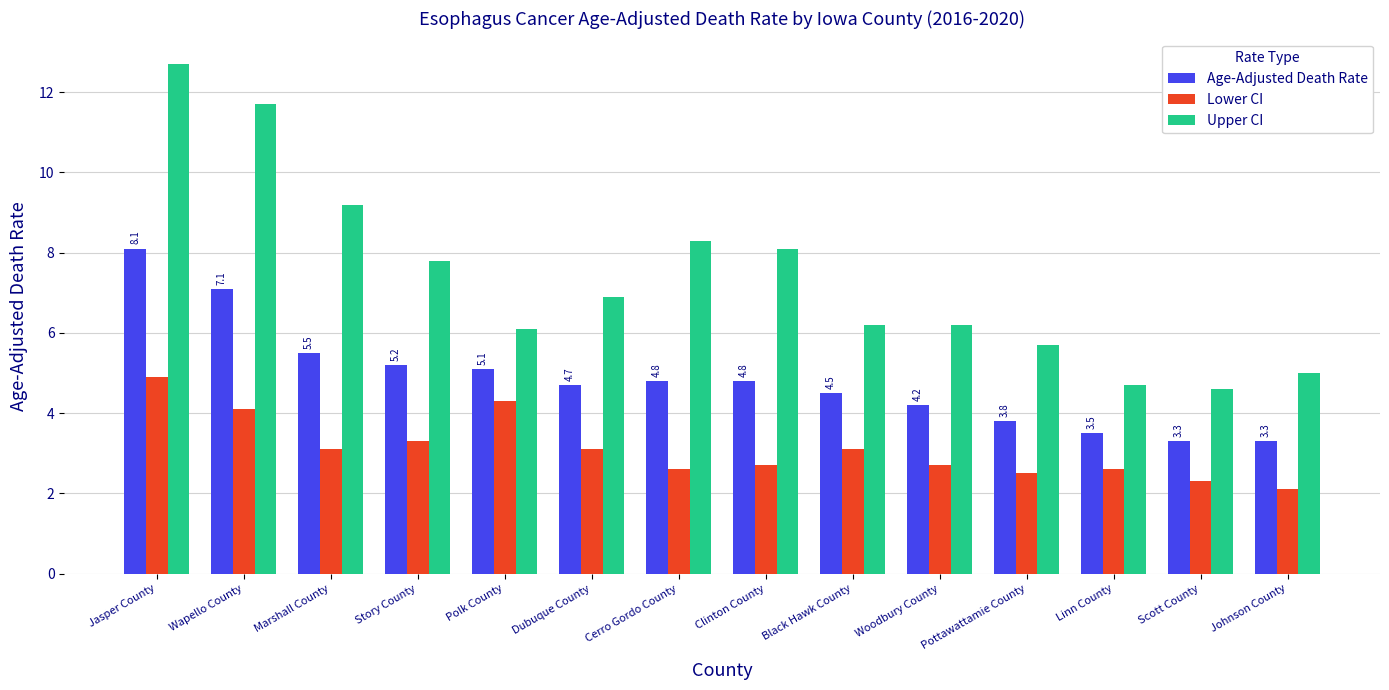

What is the total value across all series at Pottawattamie County?

12.0